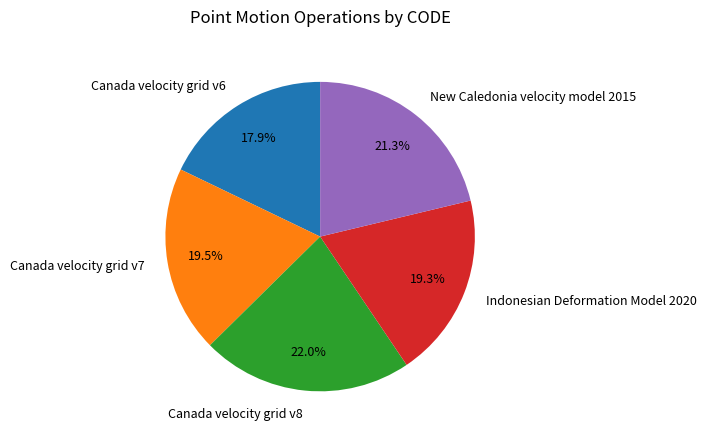

Does New Caledonia velocity model 2015 account for over 50% of the chart?

No